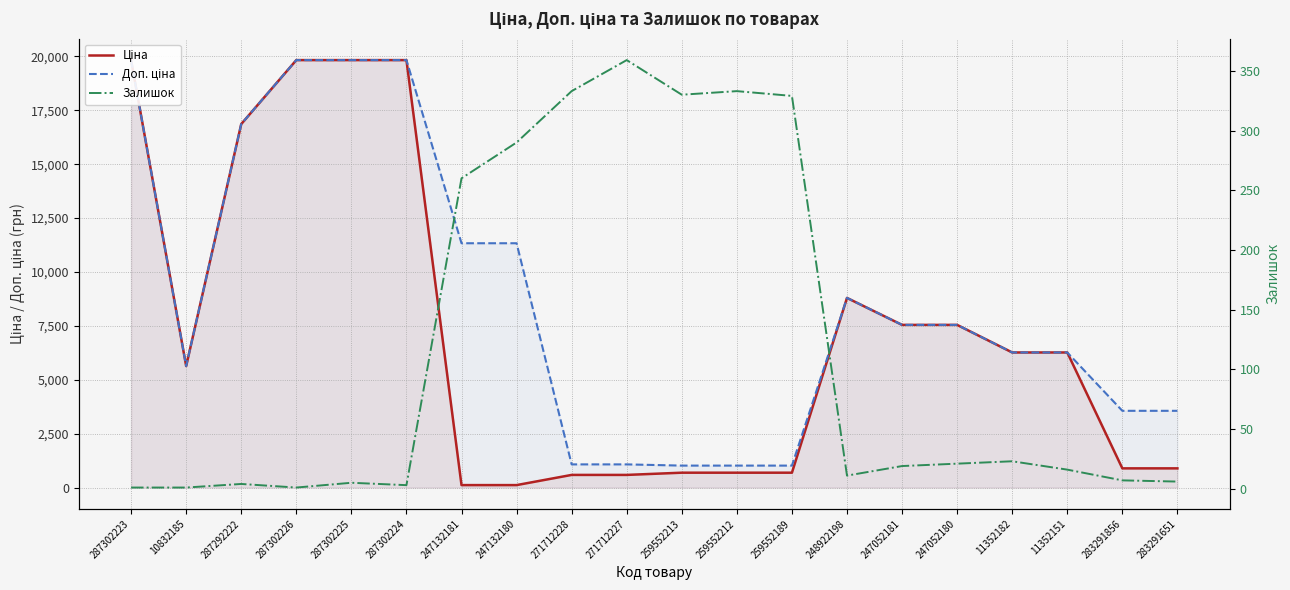

What is the smallest value displayed?

1.0